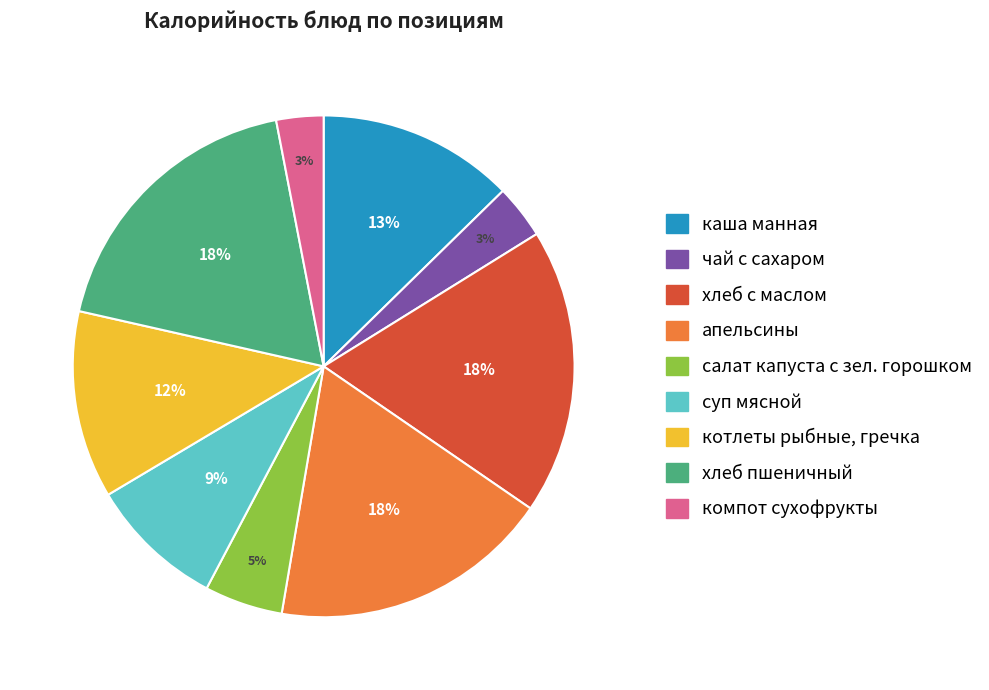

Which has a higher value, котлеты рыбные, гречка or чай с сахаром?

котлеты рыбные, гречка